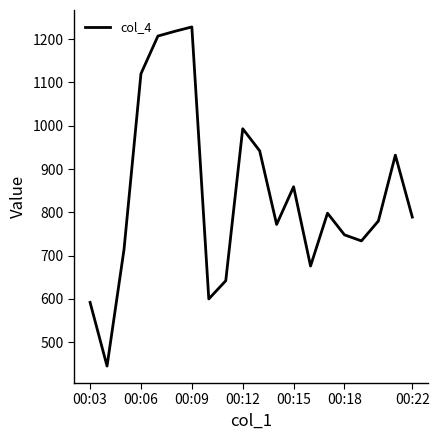

What is the greatest value displayed?

1228